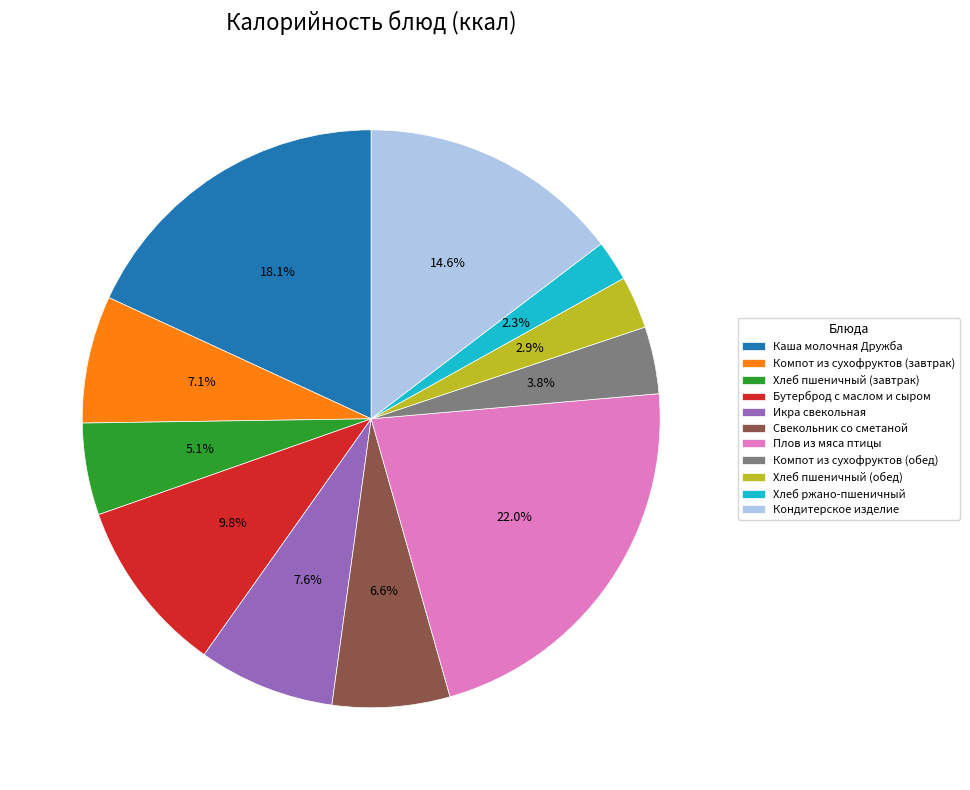

To the nearest percent, what is the combined percentage of Бутерброд с маслом и сыром and Каша молочная Дружба?

28%